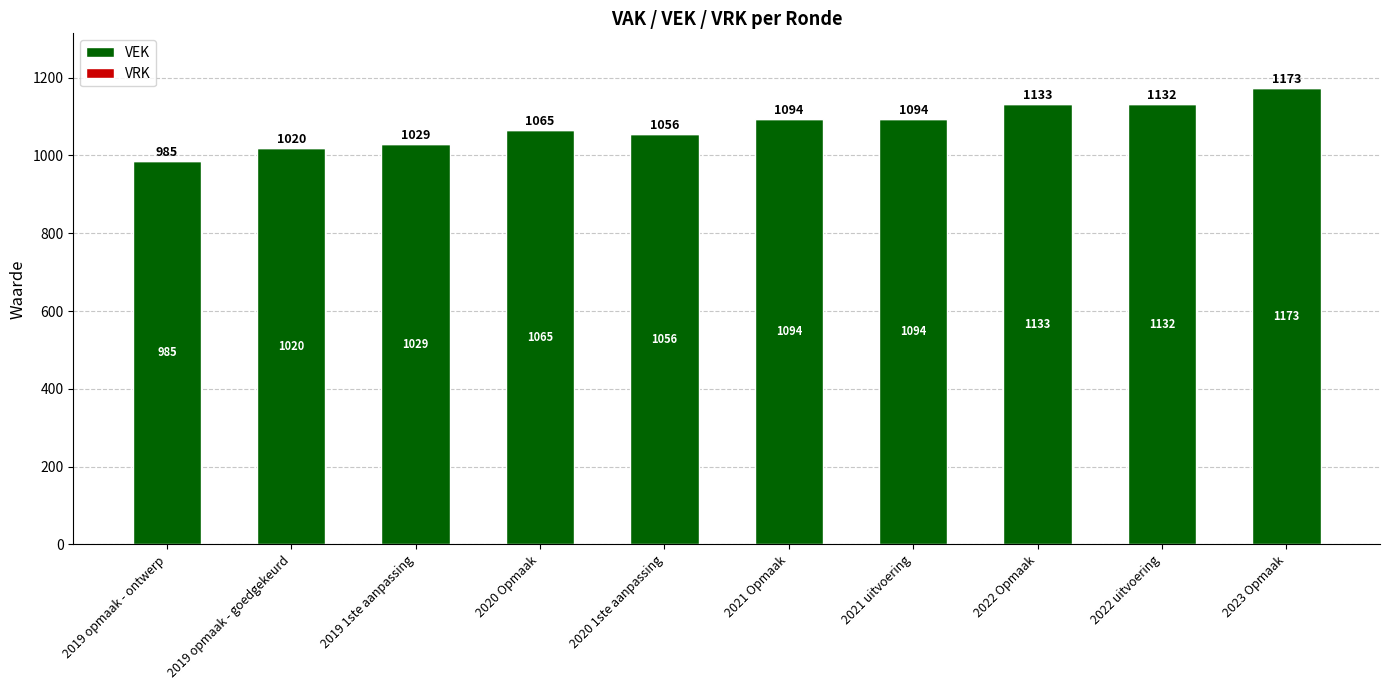

True or false: the data shows 367 at 2019 opmaak - ontwerp.

False